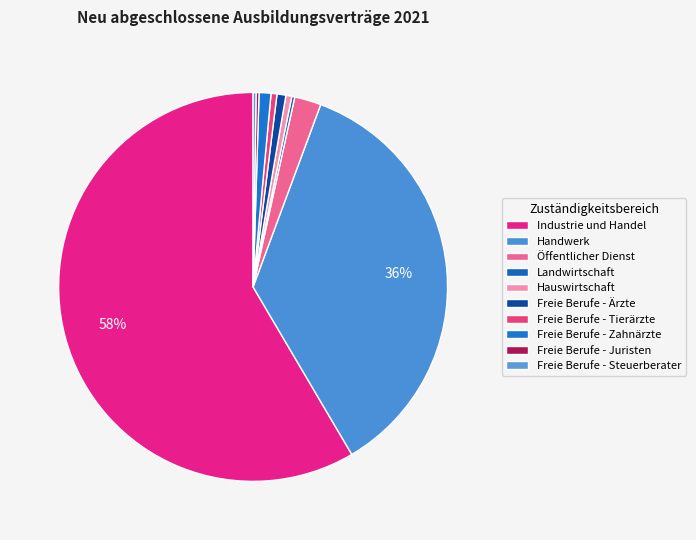

How many slices are in this pie chart?

10